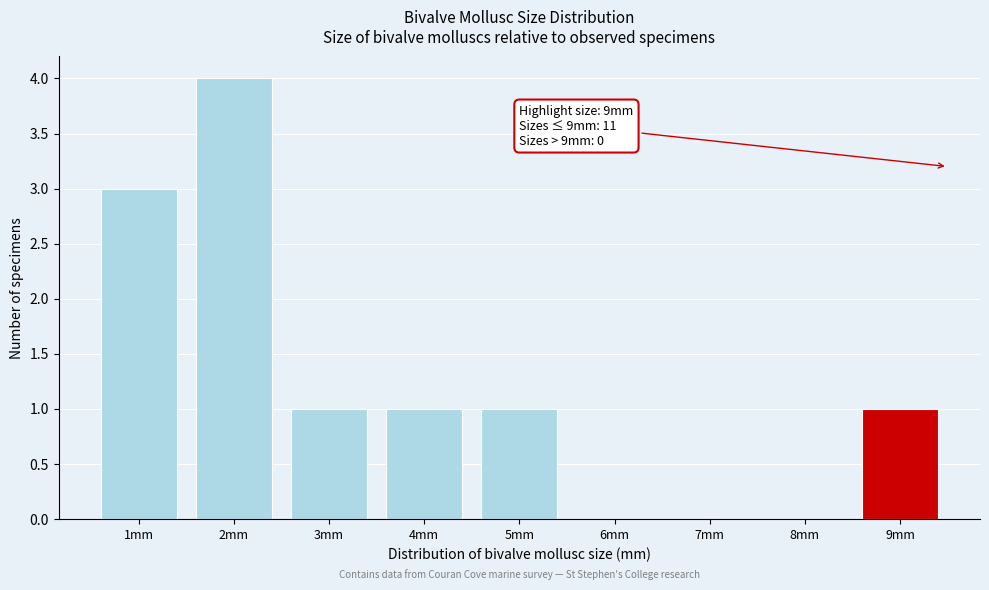

Reading right to left, list all the values displayed in this chart.

9mm=1	8mm=0	7mm=0	6mm=0	5mm=1	4mm=1	3mm=1	2mm=4	1mm=3